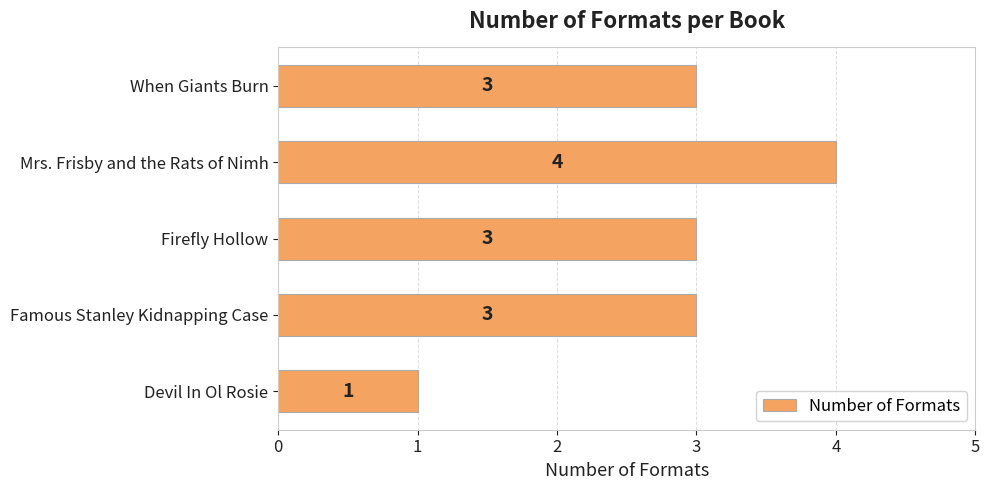

The value at Firefly Hollow is 5. True or false?

False